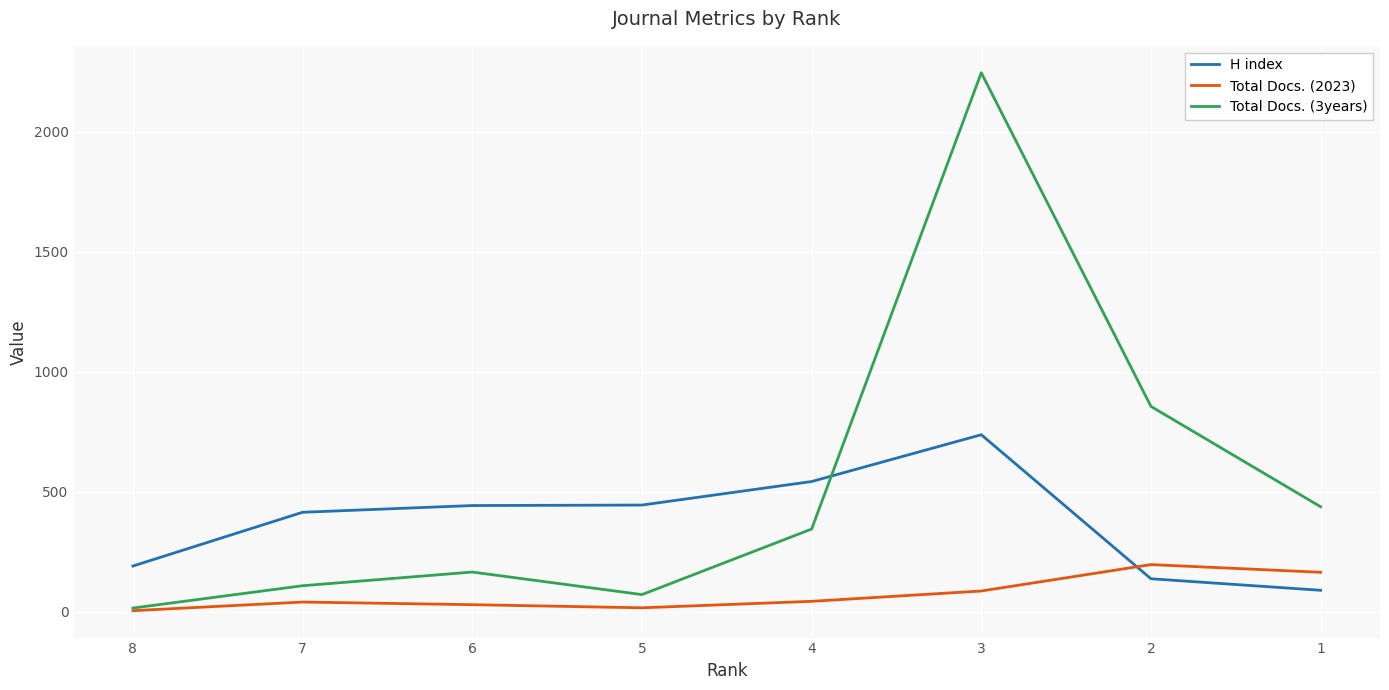

What is the sum of all H index values?

3003